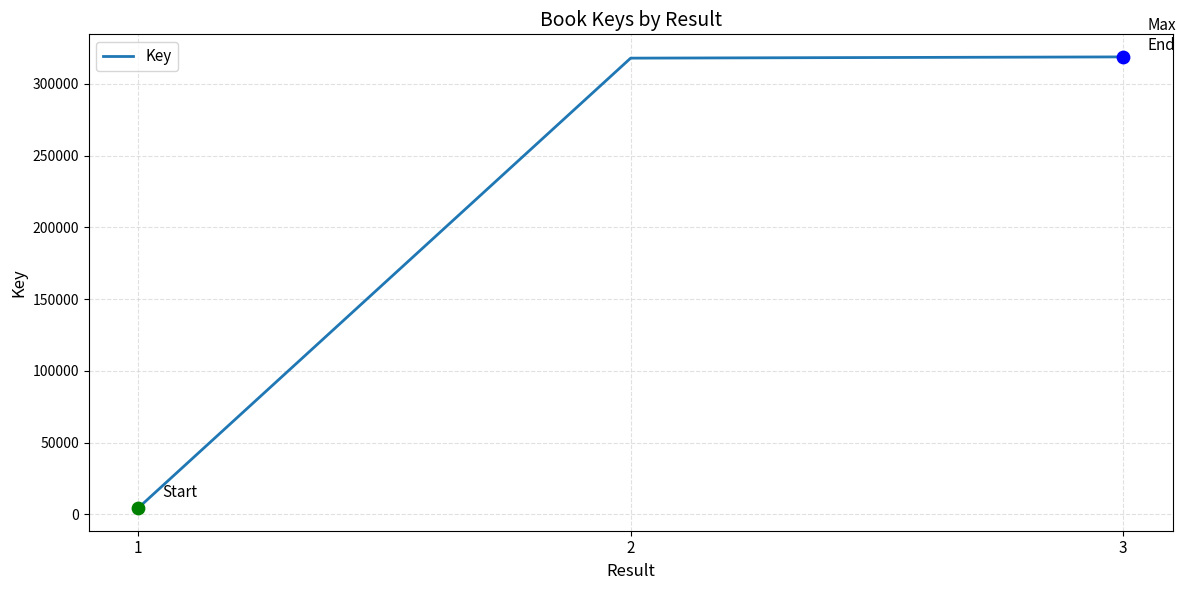

What is the change in value from 1 to 2?

+313733